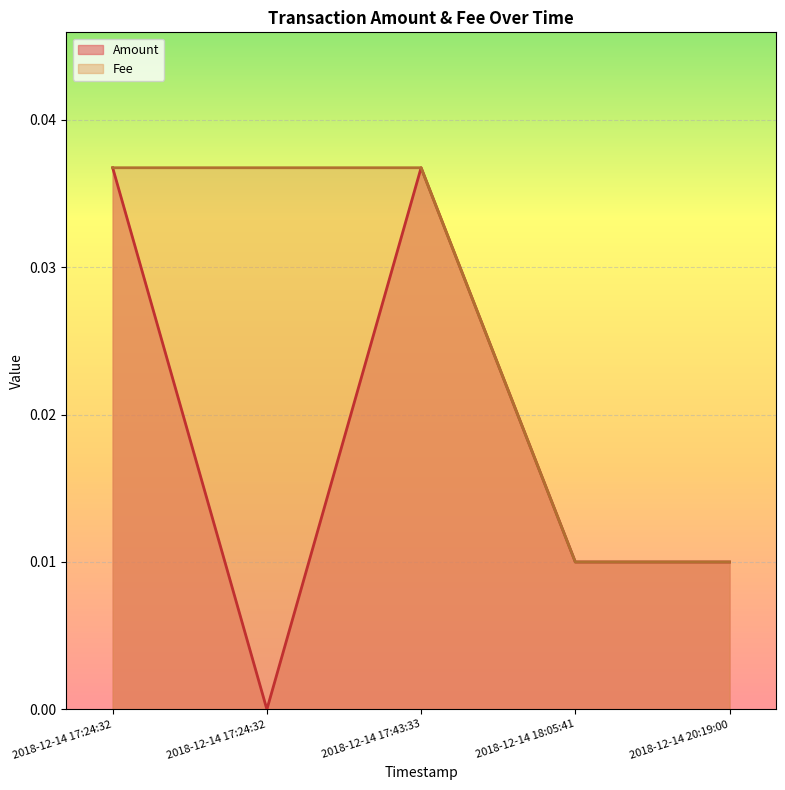

At 2018-12-14 18:05:41, list the series in order from largest to smallest.

Amount, Fee